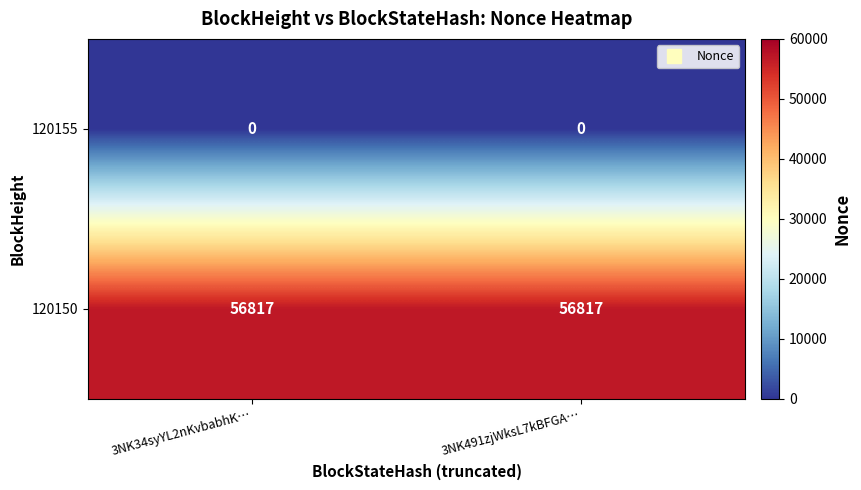

The 120150 series shows 56817 at 3NK34syYL2nKvbabhK…. True or false?

True